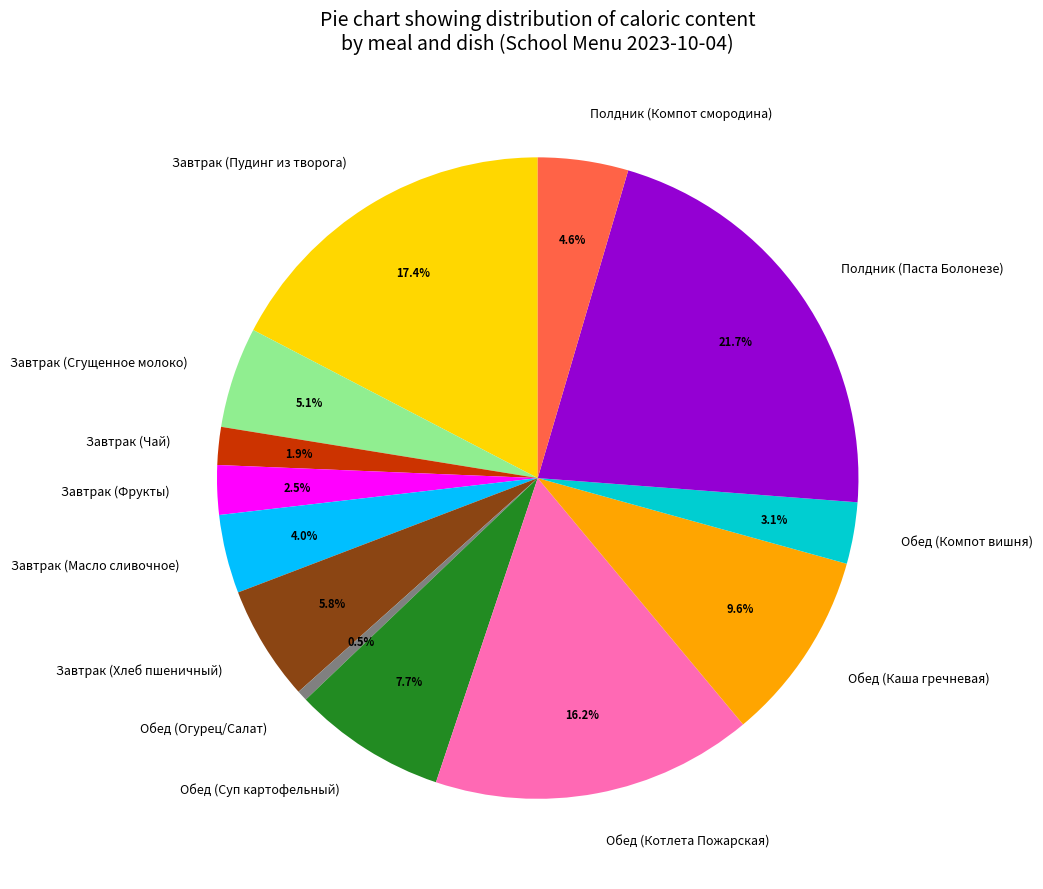

To the nearest percent, what is the difference between the Завтрак (Пудинг из творога) and Обед (Котлета Пожарская) slice percentages?

1%